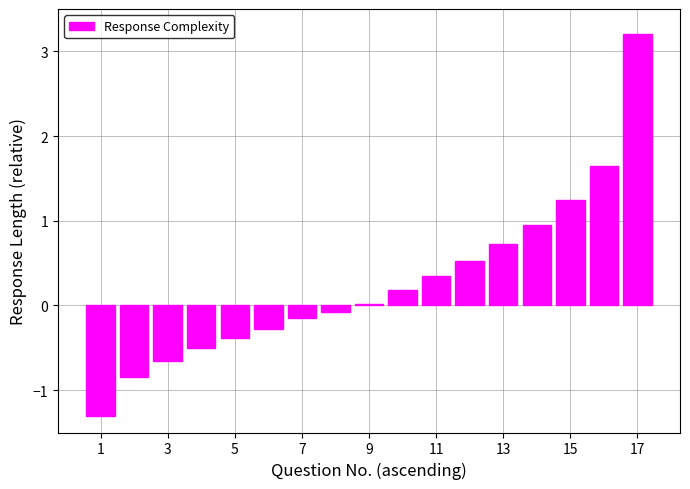

What is the minimum value shown in the chart?

-1.3